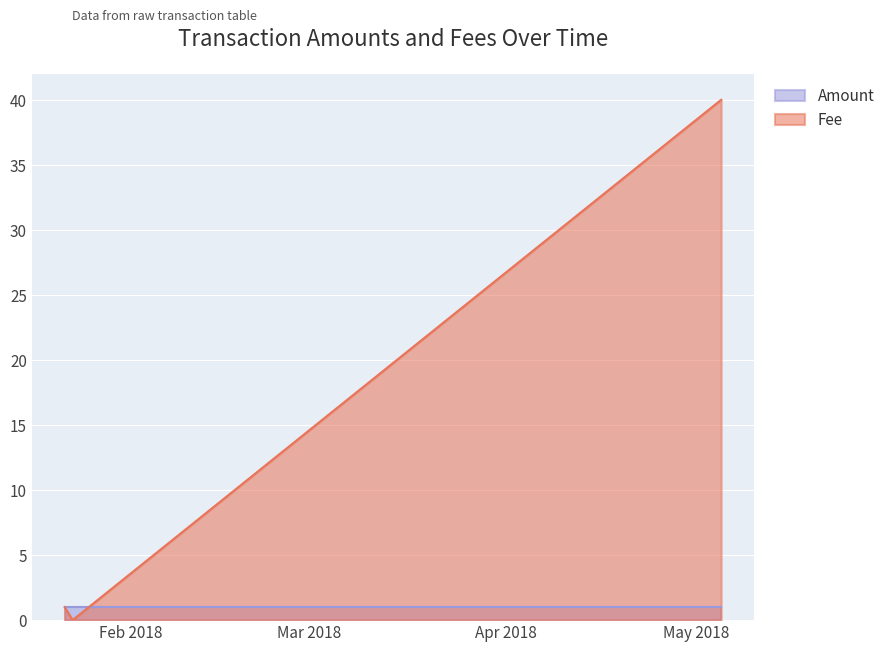

Which series has the largest range (max minus min)?

Amount